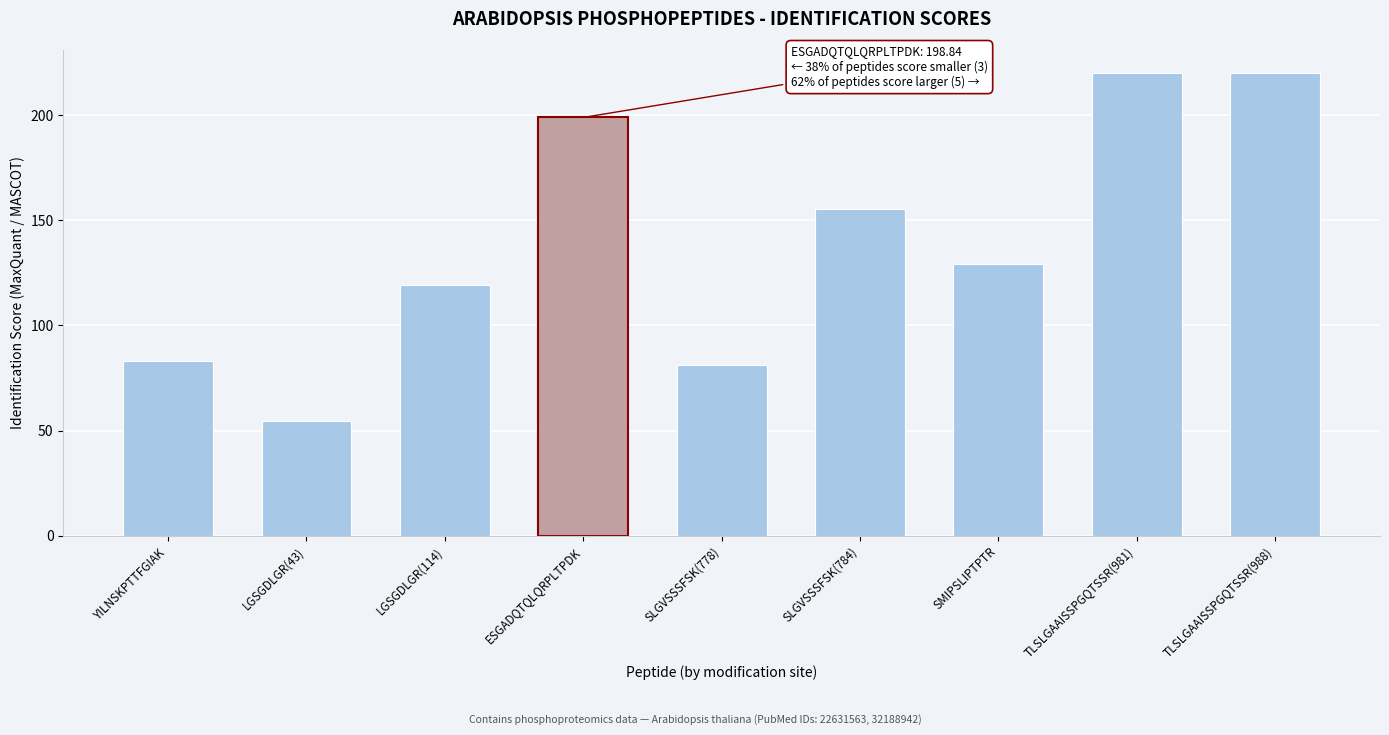

What is the difference between the values at YILNSKPTTFGIAK and LGSGDLGR(43)?

28.5